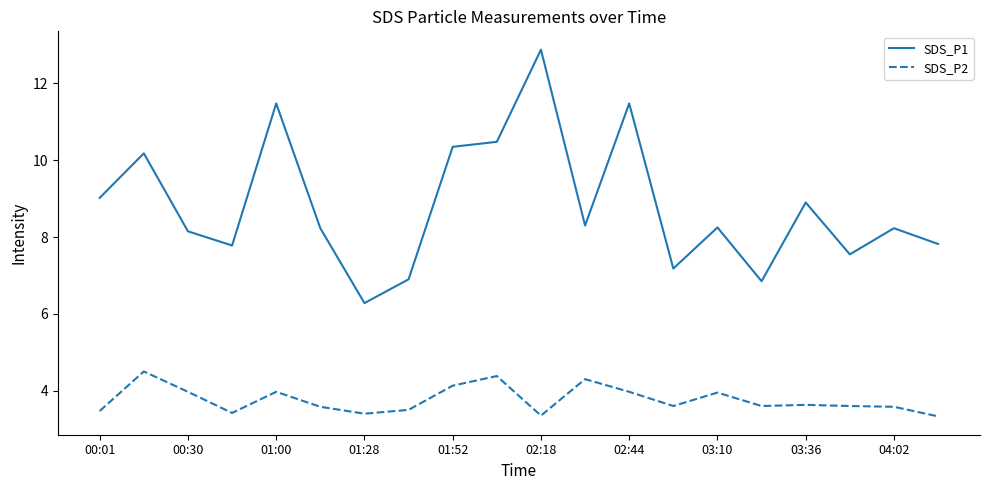

What is the greatest value displayed?

12.9